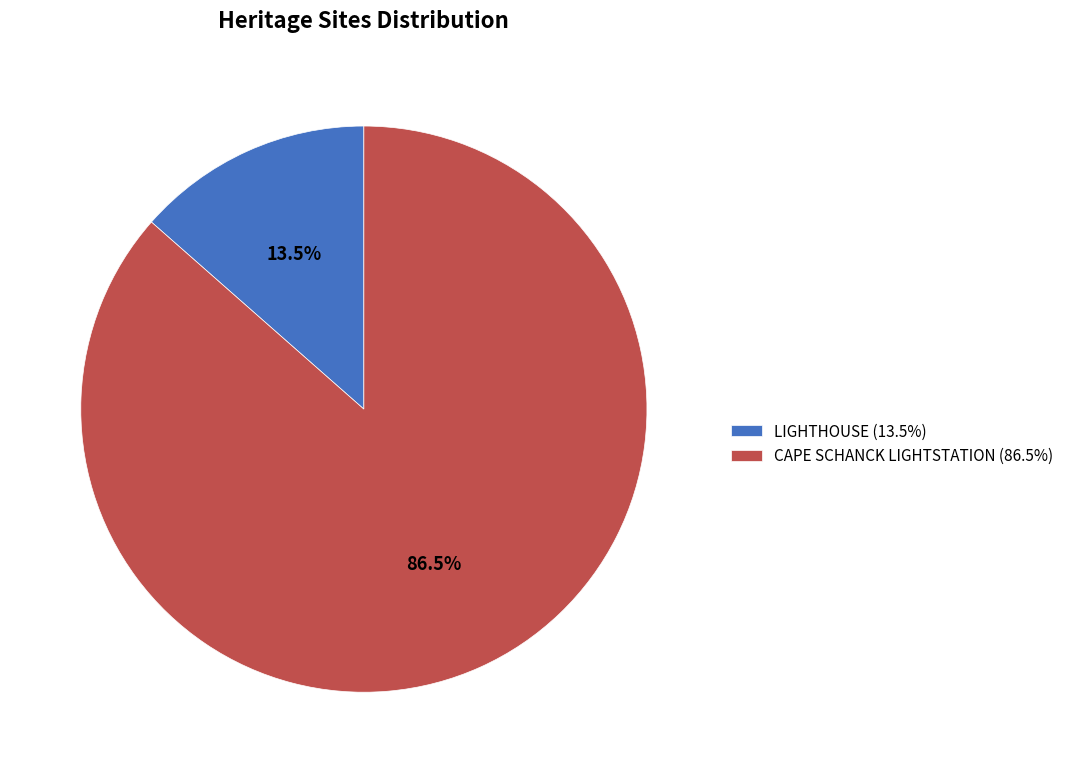

Is the sum of LIGHTHOUSE (13.5%) and CAPE SCHANCK LIGHTSTATION (86.5%) greater than half?

Yes